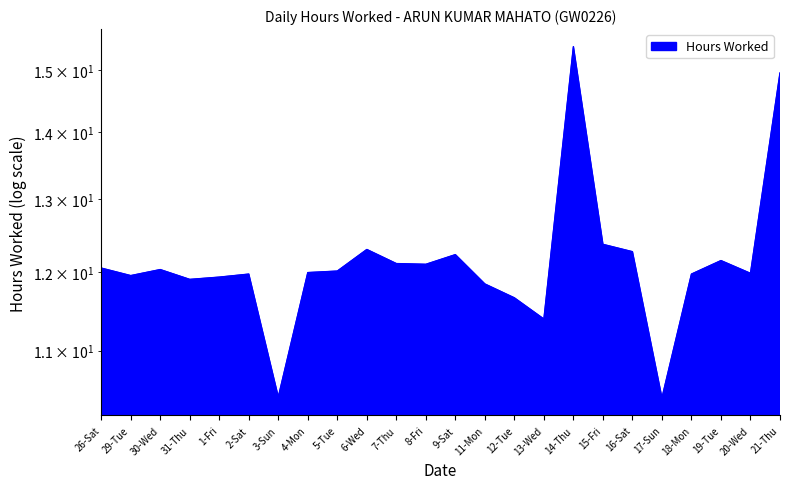

What is the change in value from 29-Tue to 21-Thu?

+3.0